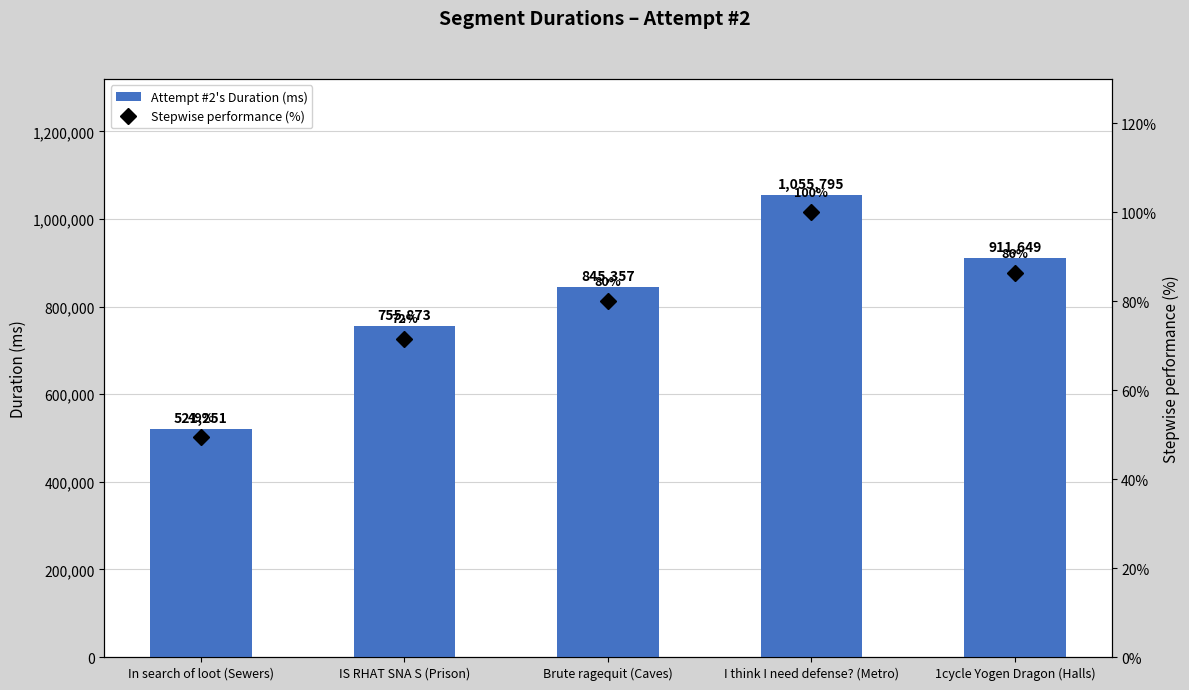

What is the difference between the Attempt #2's Duration (ms) values at In search of loot (Sewers) and I think I need defense? (Metro)?

534544